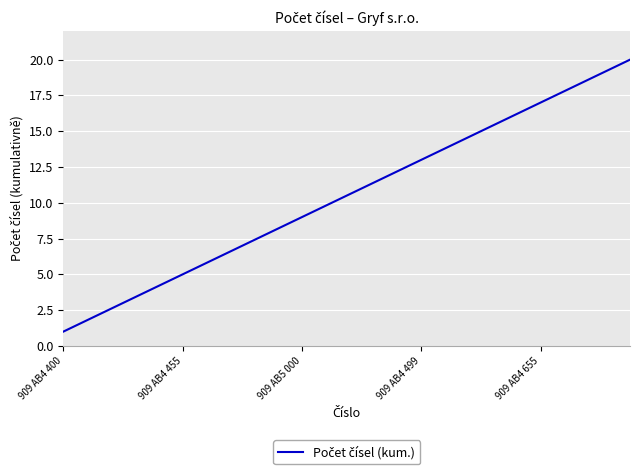

What is the maximum value shown in the chart?

20